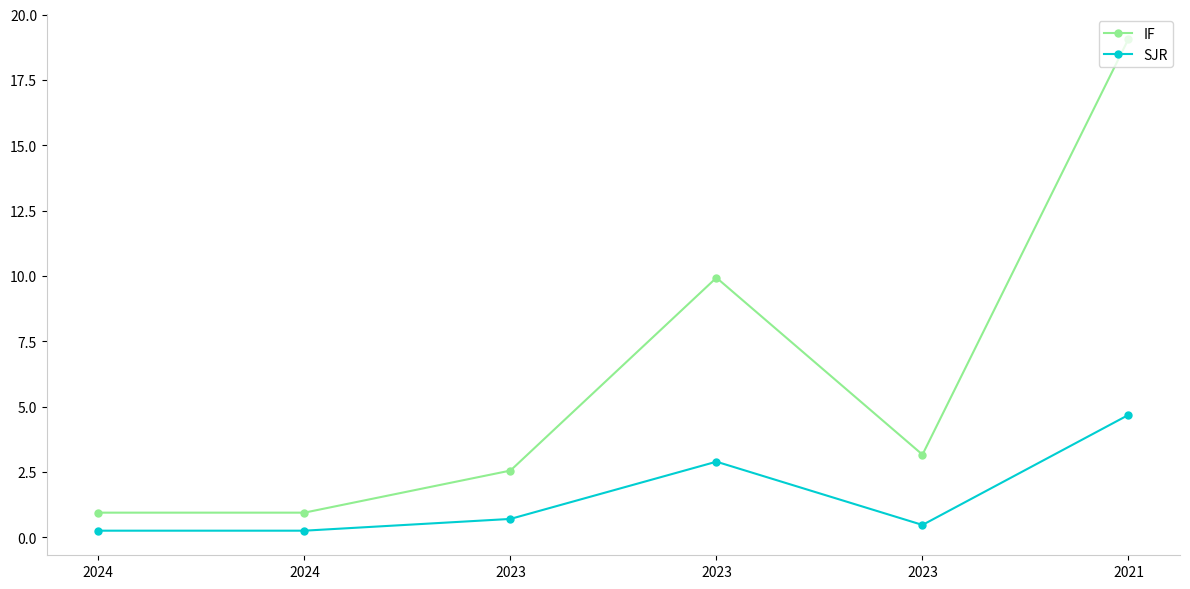

What is the total value across all series at 2021?

23.8